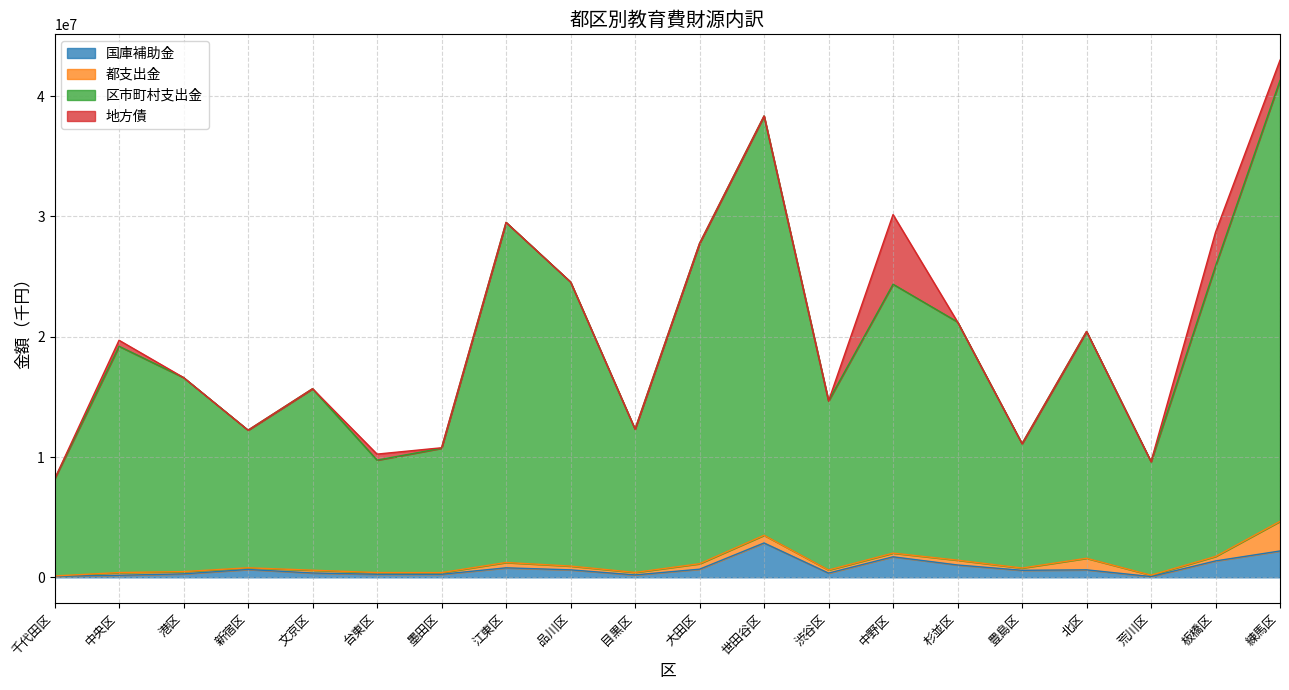

What is the sum of all 国庫補助金 values?

15101440